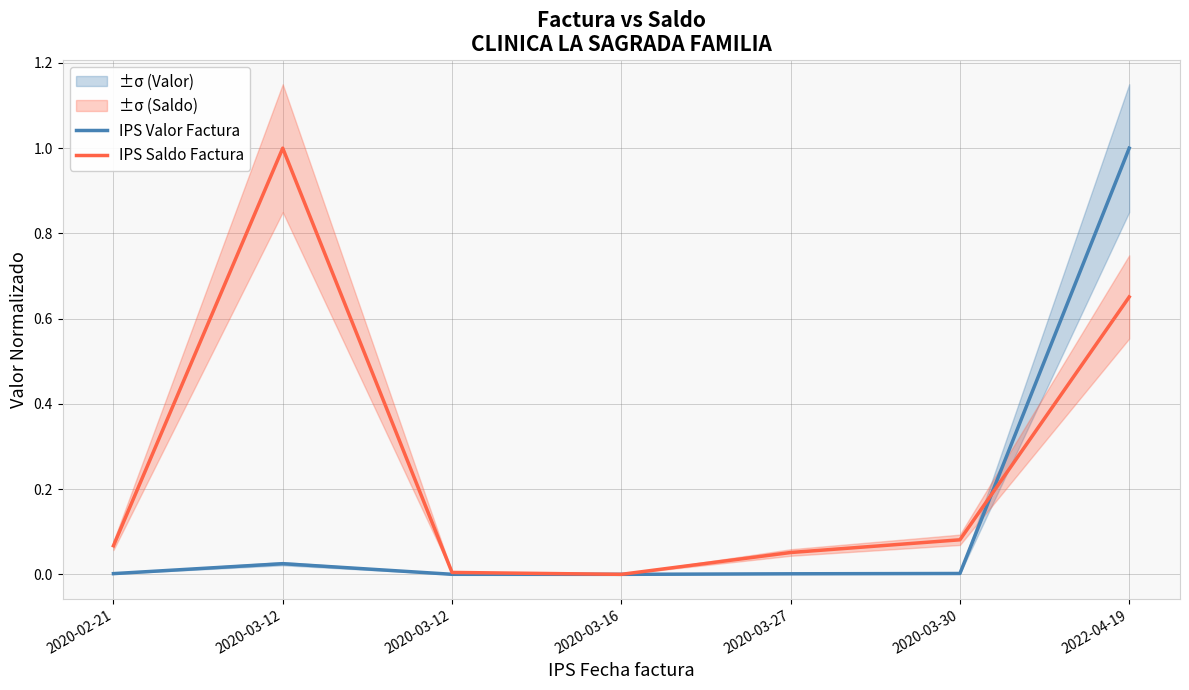

How many data points in IPS Saldo Factura are above 0?

6